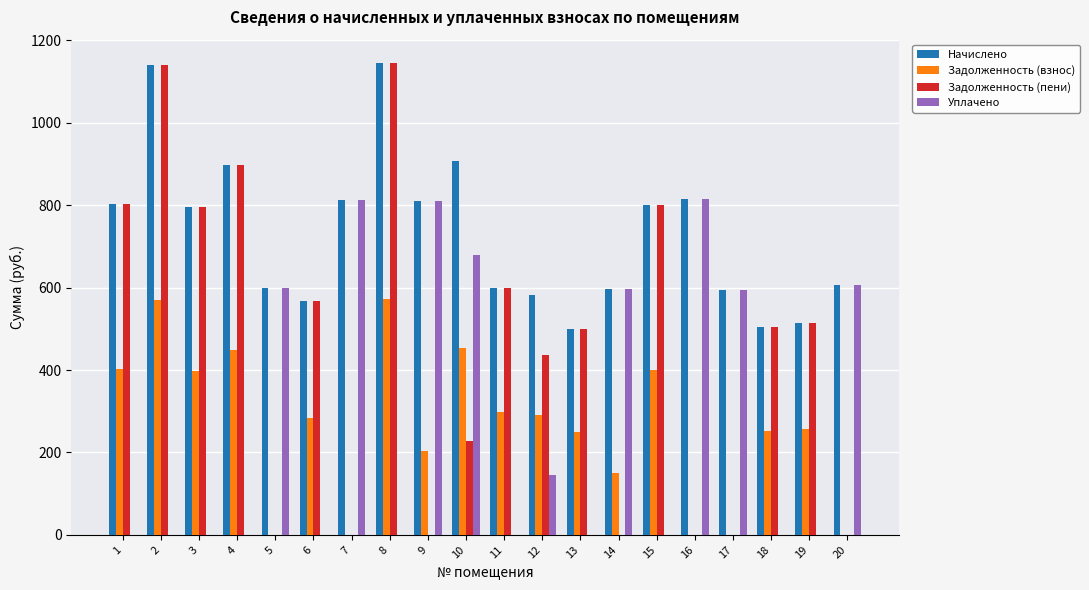

What is the sum of the Уплачено values at 8 and 14?

596.2